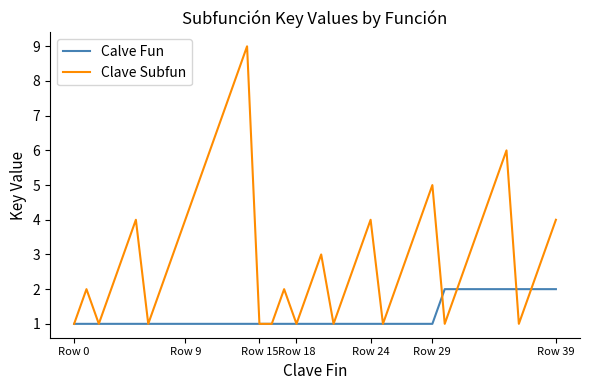

Count the number of data series in this chart.

2